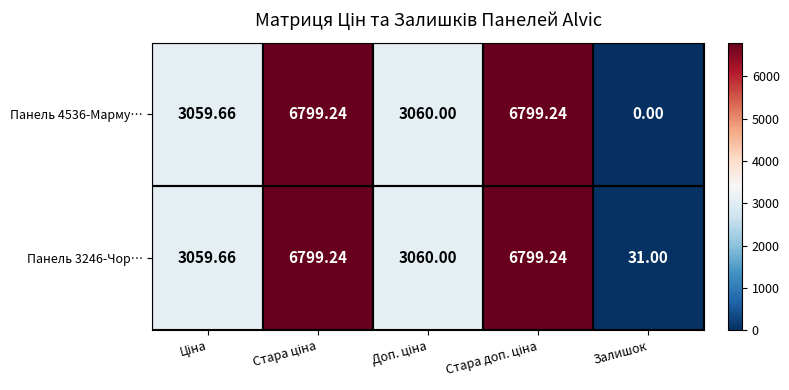

Which category has the lowest value in the Панель 4536-Марму… series?

Залишок